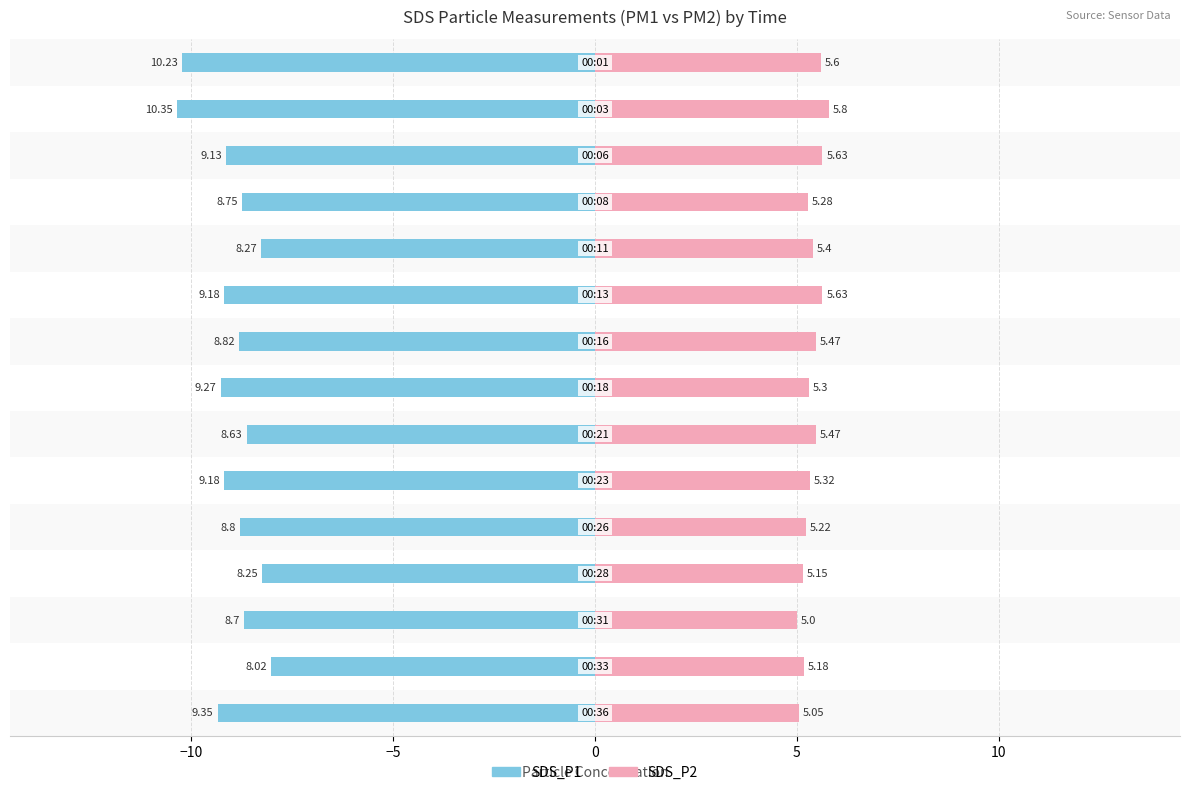

Reading left to right, transcribe all the data shown in this chart.

SDS_P1: -10.2	-10.3	-9.1	-8.8	-8.3	-9.2	-8.8	-9.3	-8.6	-9.2	-8.8	-8.2	-8.7	-8.0	-9.3
SDS_P2: 5.6	5.8	5.6	5.3	5.4	5.6	5.5	5.3	5.5	5.3	5.2	5.2	5.0	5.2	5.0